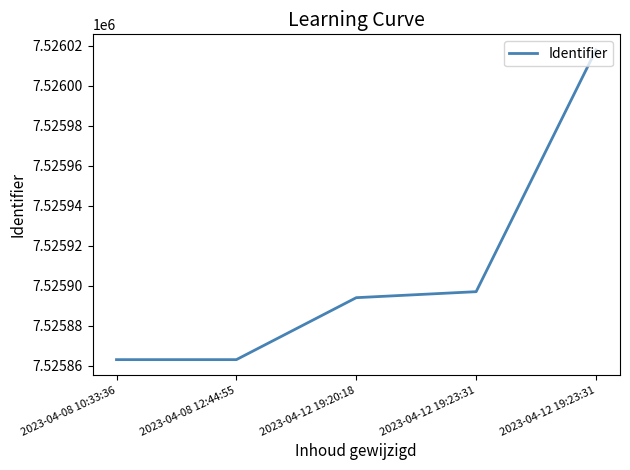

Count the number of data series in this chart.

1